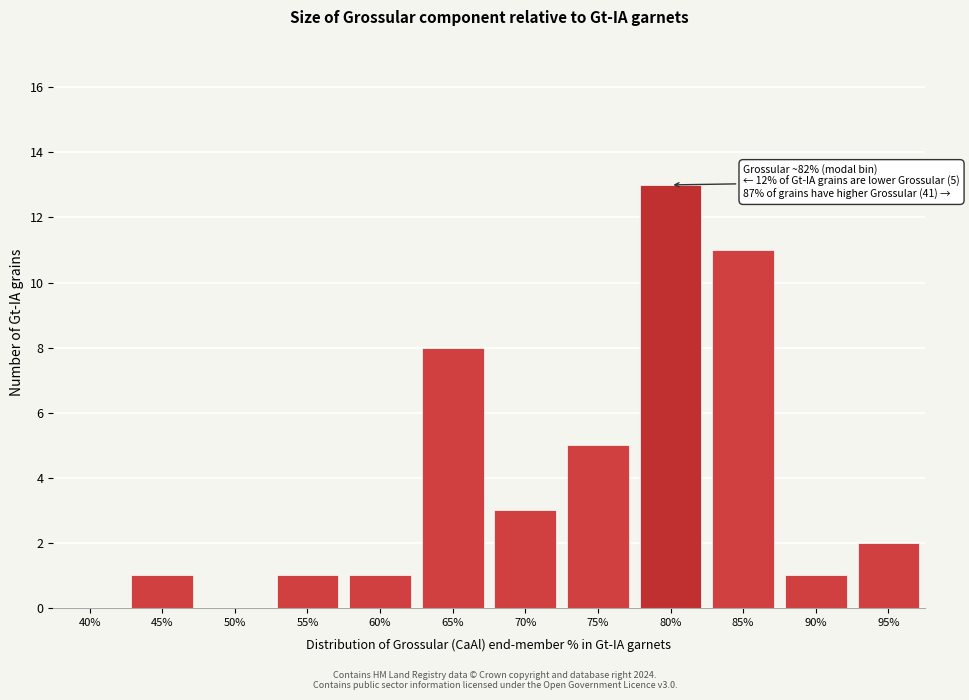

Reading right to left, list all the values displayed in this chart.

95%=2	90%=1	85%=11	80%=13	75%=5	70%=3	65%=8	60%=1	55%=1	50%=0	45%=1	40%=0